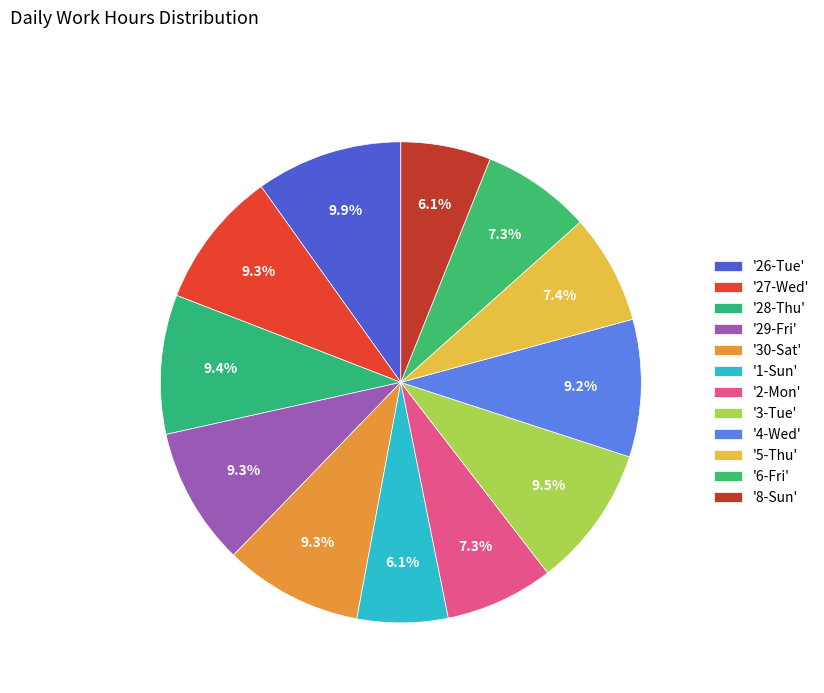

Which slice is the smallest?

8-Sun